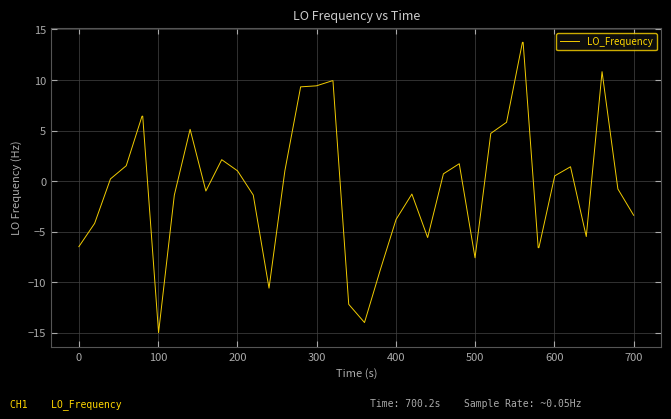

How many series are shown in this chart?

1